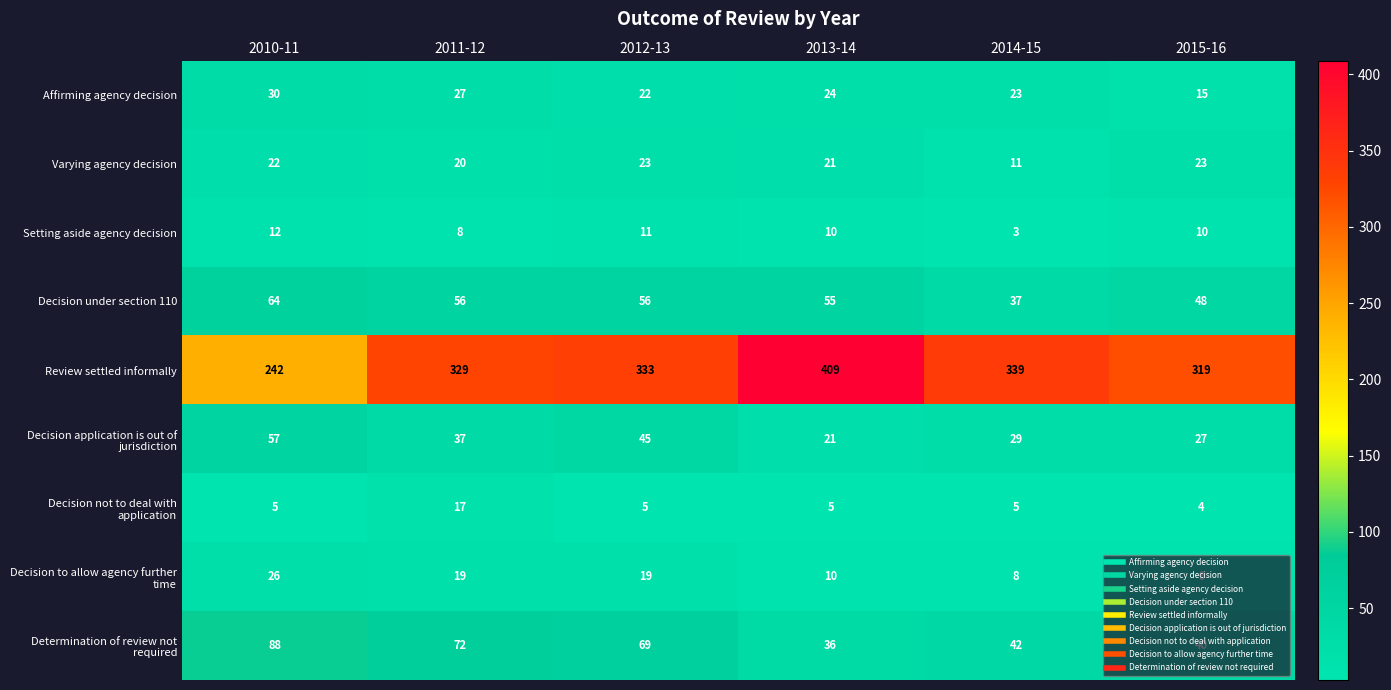

How many data points does each series have?

6